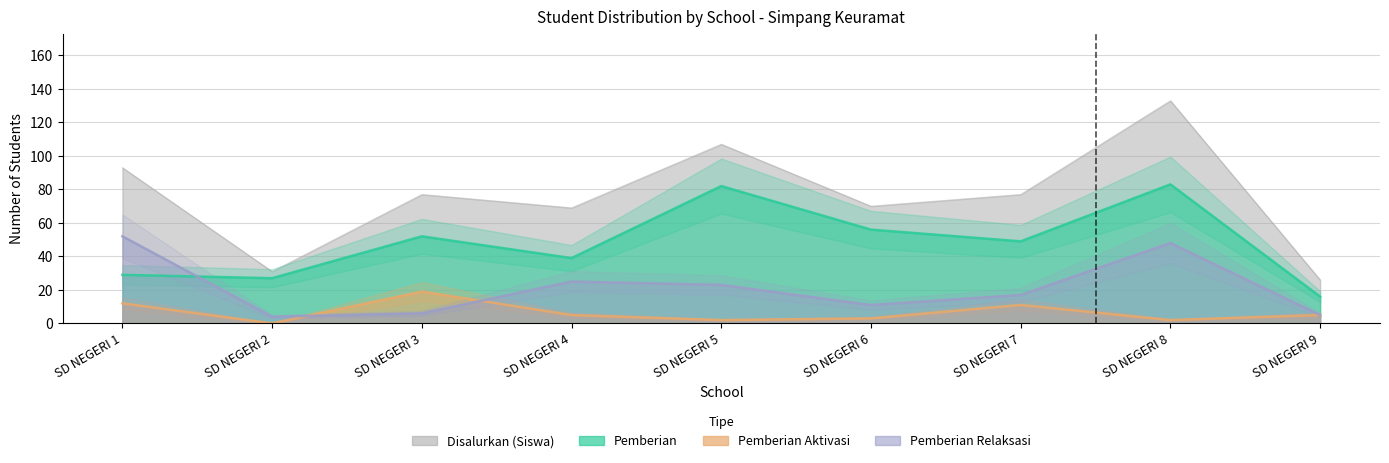

What is the minimum value for Pemberian?

16